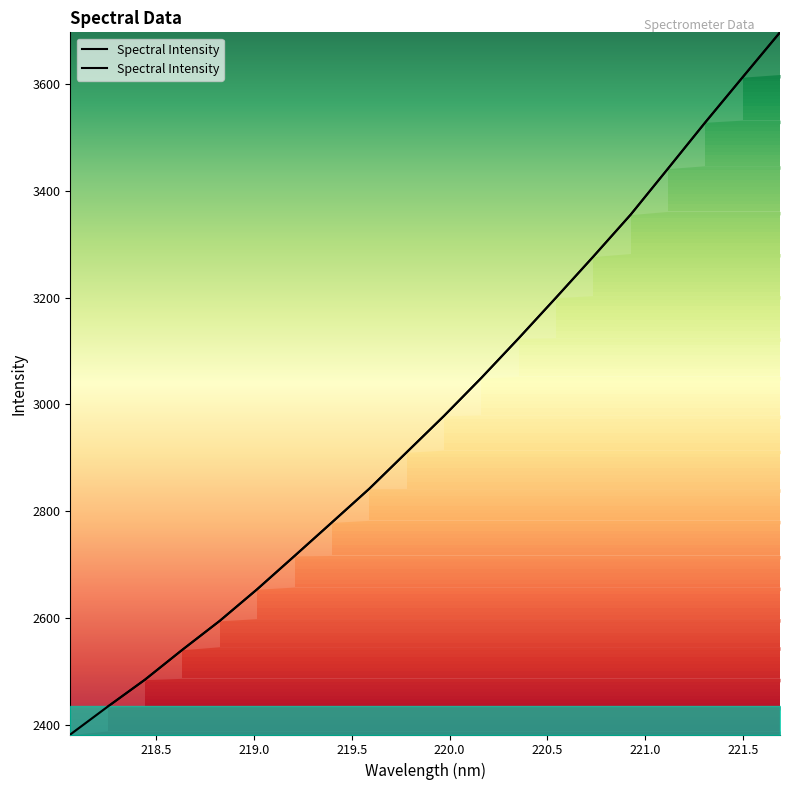

What is the average value?

2980.2